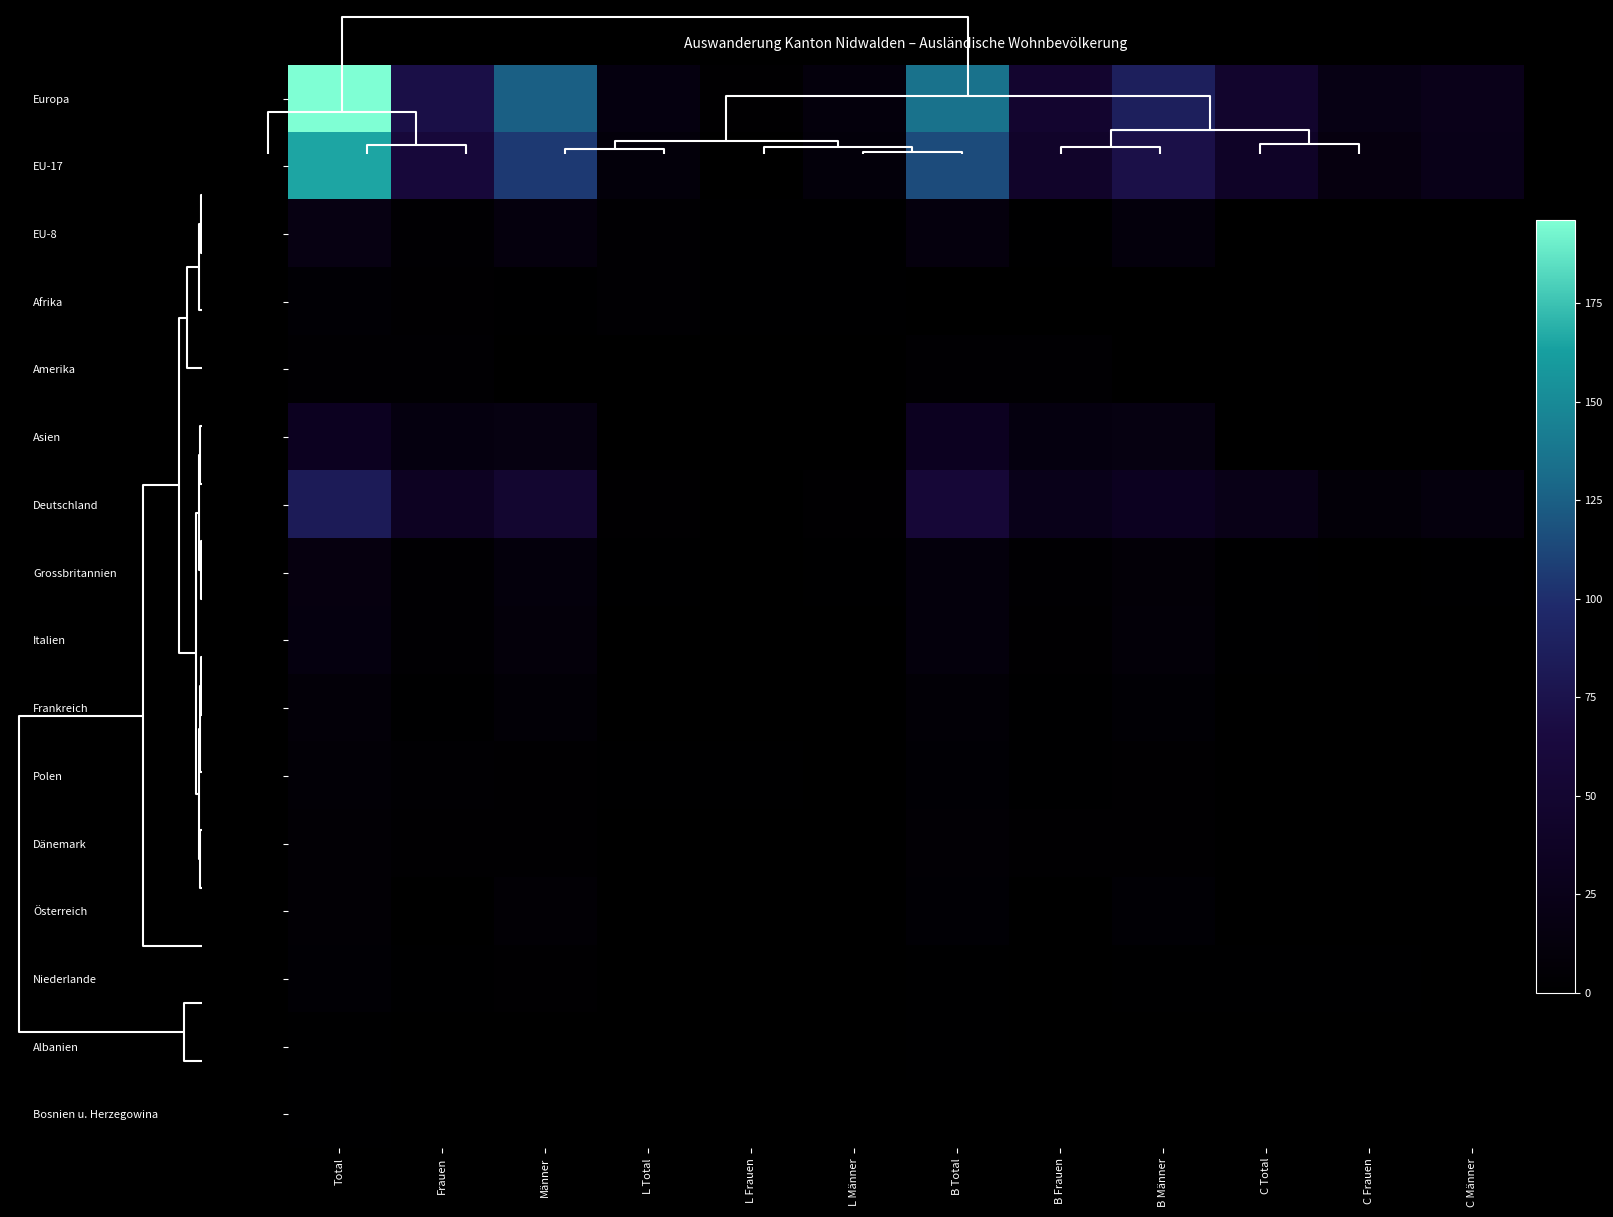

Rank the series by their maximum value, from lowest to highest.

Albanien, Bosnien u. Herzegowina, Amerika, Afrika, Niederlande, Dänemark, Österreich, Polen, Frankreich, Italien, Grossbritannien, EU-8, Asien, Deutschland, EU-17, Europa